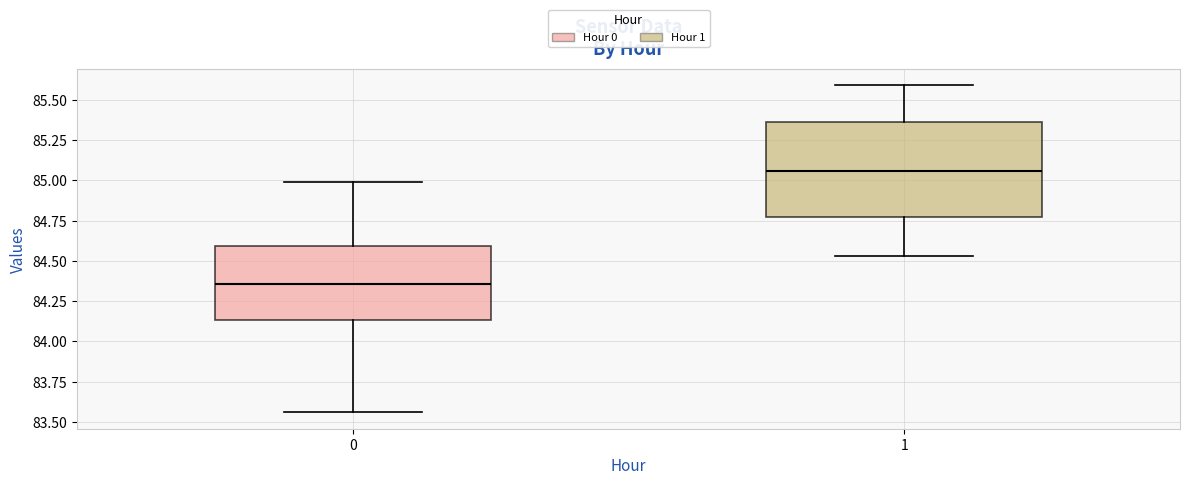

Comparing the boxes themselves (not the whiskers), which one is the tallest?

1